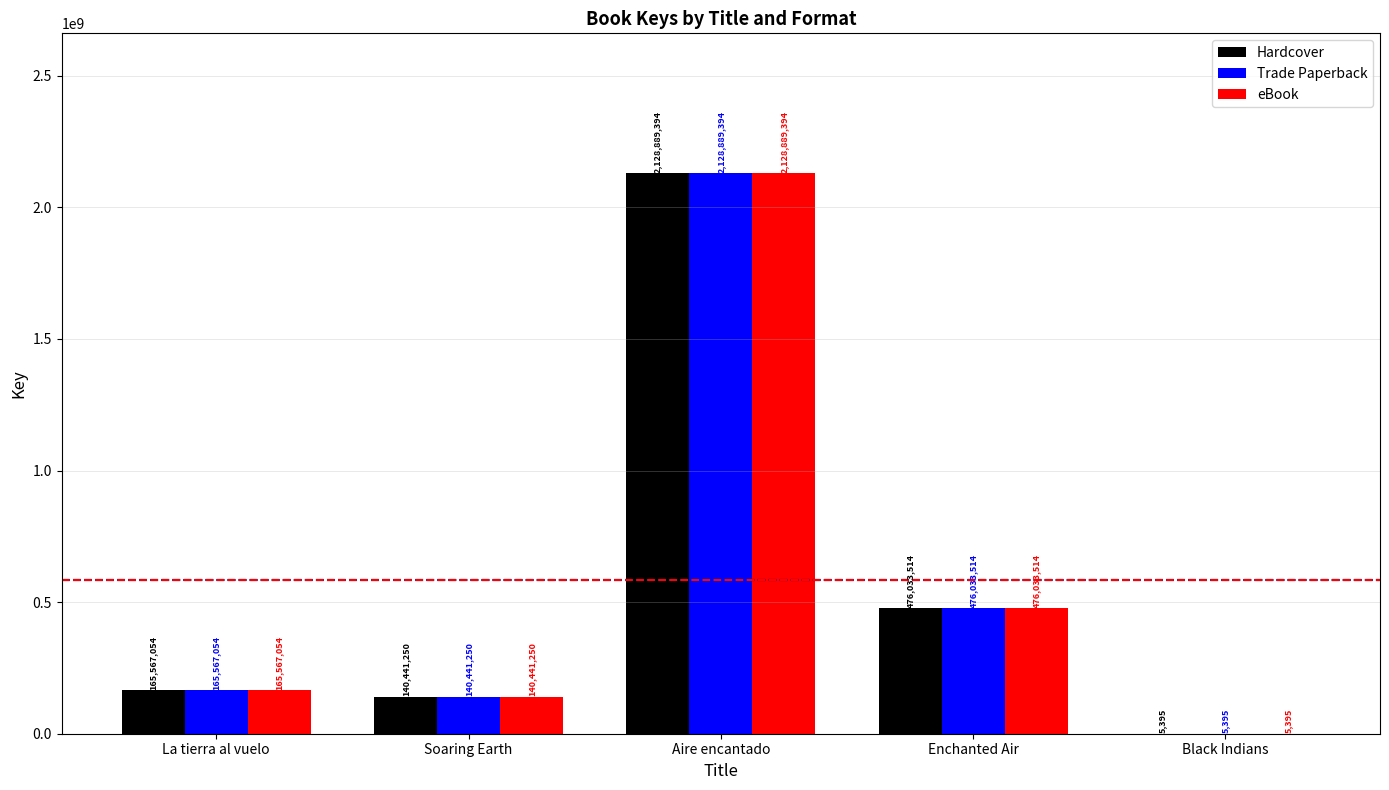

At which category is the sum across all series the highest?

Aire encantado